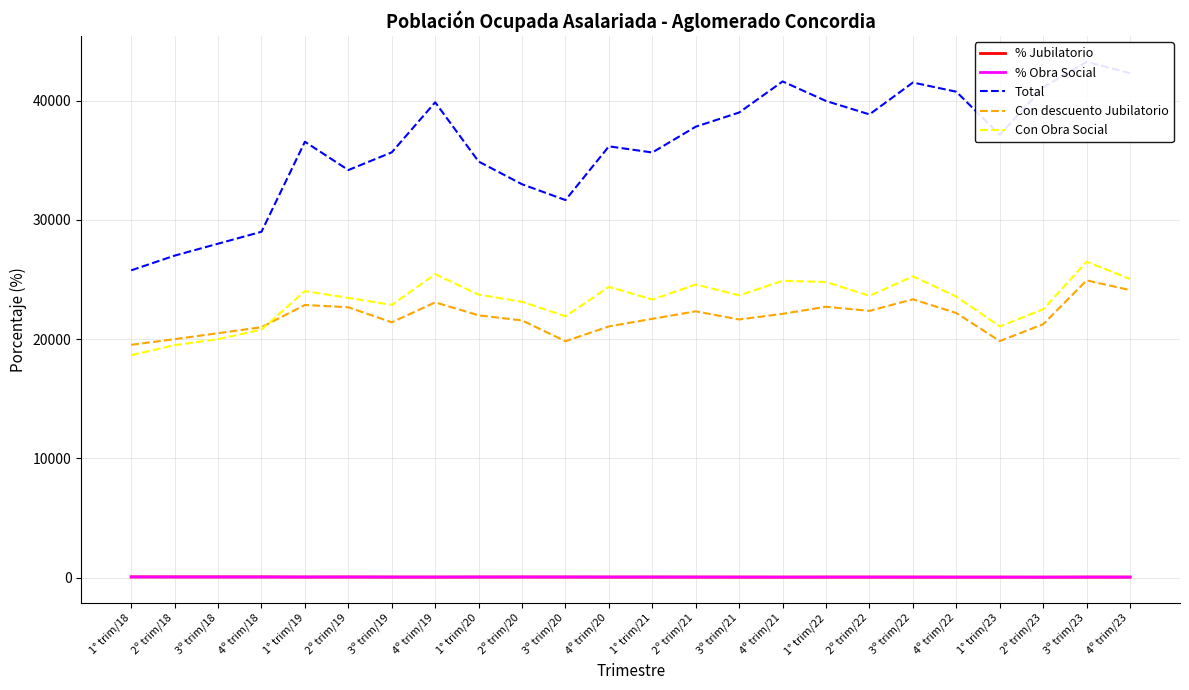

How many lines are shown in the chart?

5